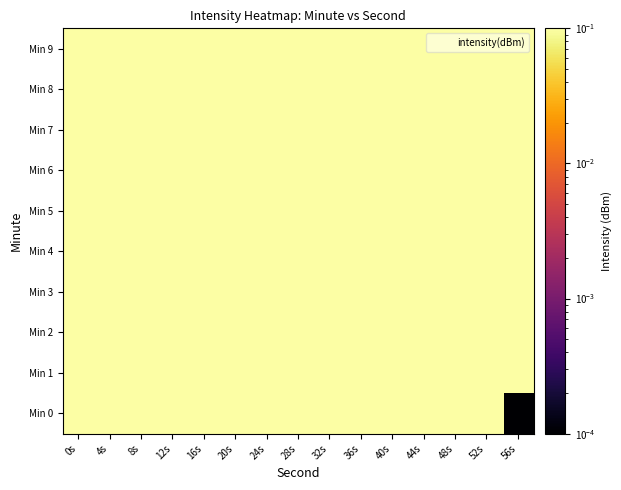

Rank the series at 36s from lowest to highest value.

Min 0, Min 1, Min 2, Min 3, Min 4, Min 5, Min 6, Min 7, Min 8, Min 9